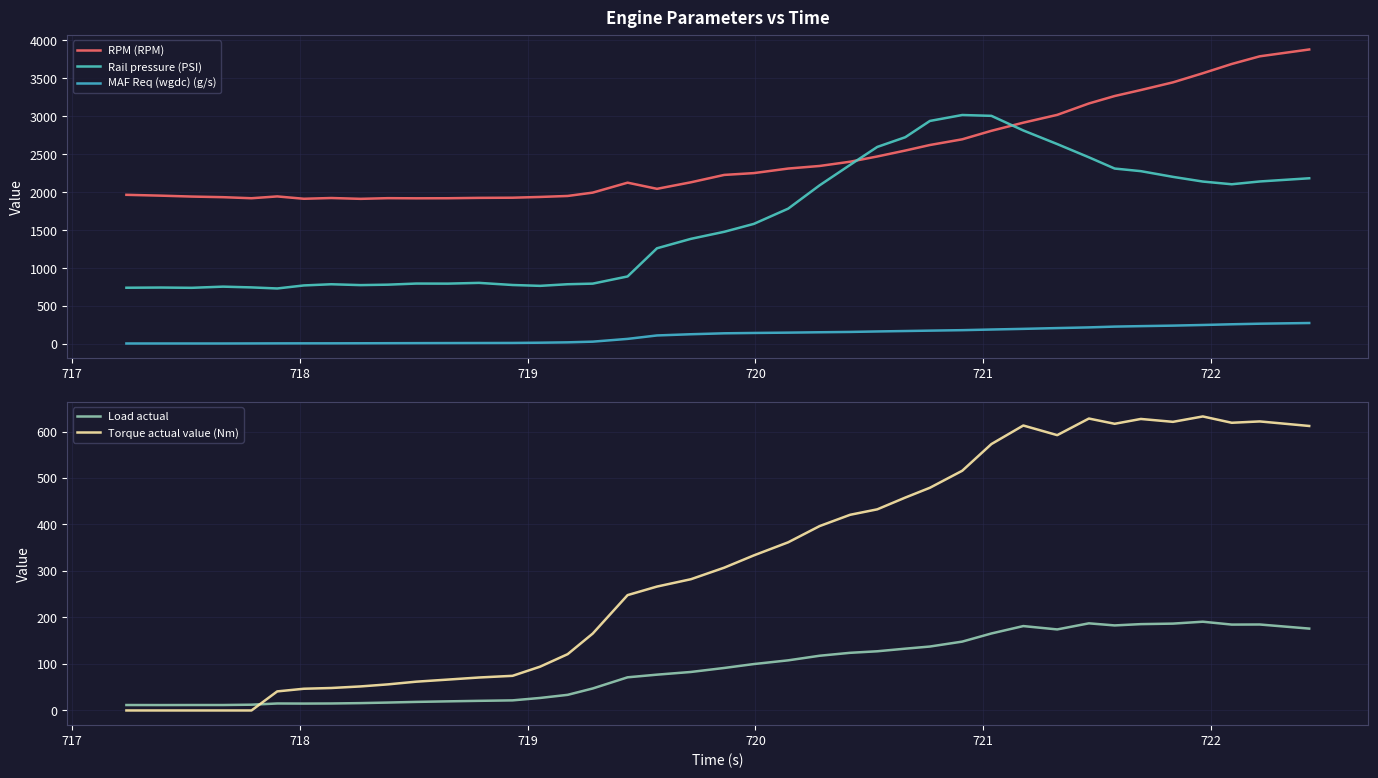

True or false: MAF Req (wgdc) (g/s) has more than 2 points higher than both neighbors.

False